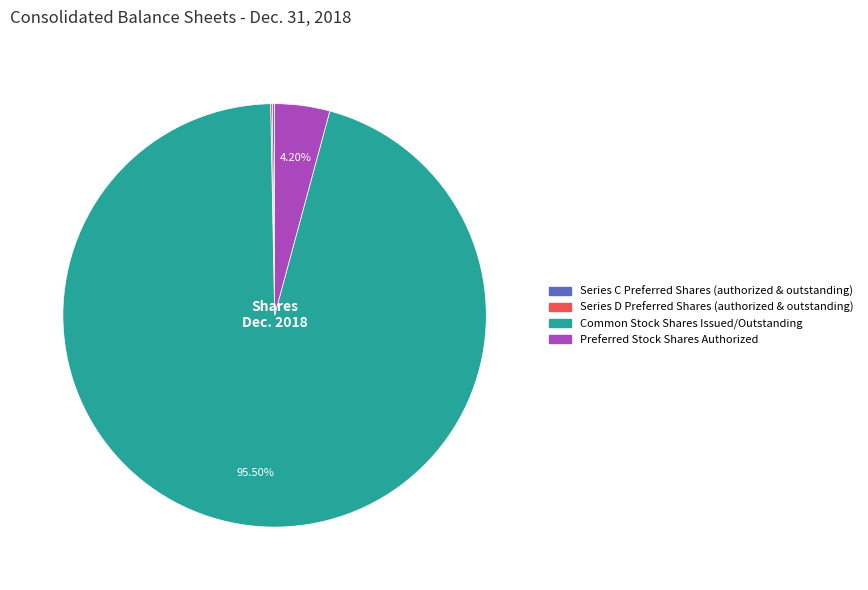

Which slice represents more than half of the pie?

Common Stock Shares Issued/Outstanding